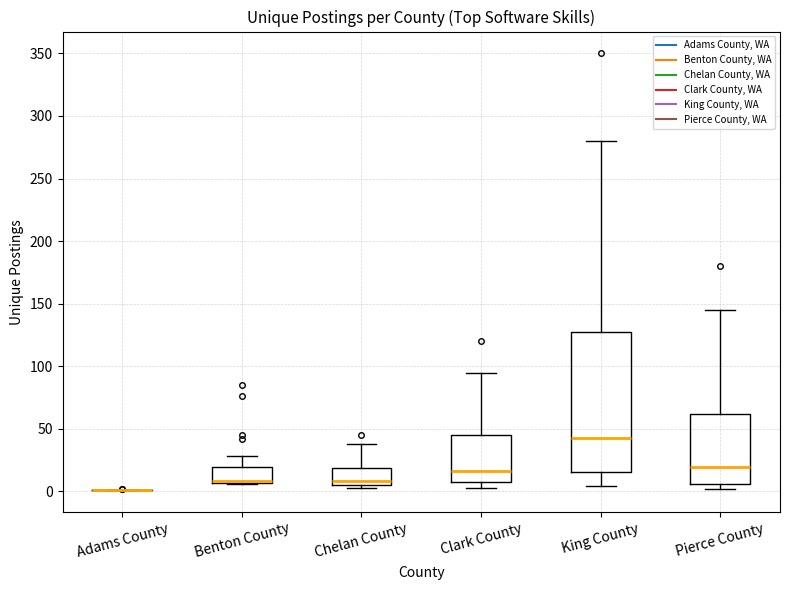

Comparing the boxes themselves (not the whiskers), which one is the tallest?

King County